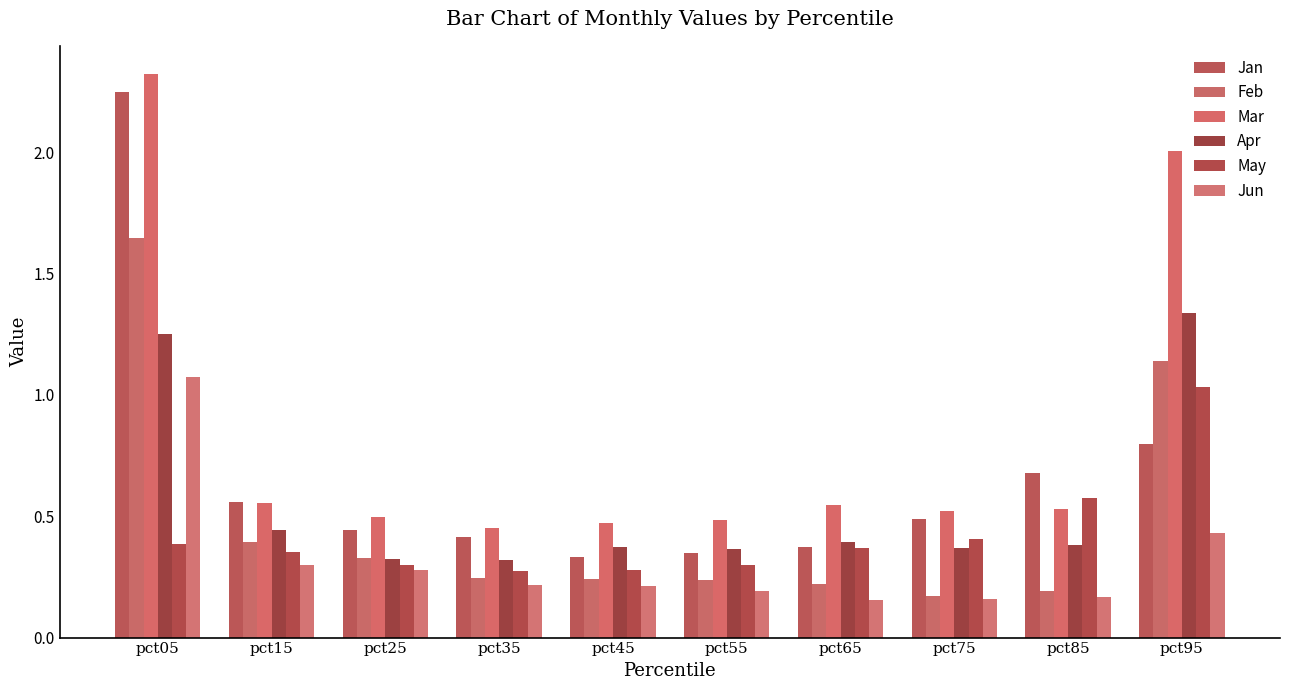

What is the total value across all series at pct45?

1.9